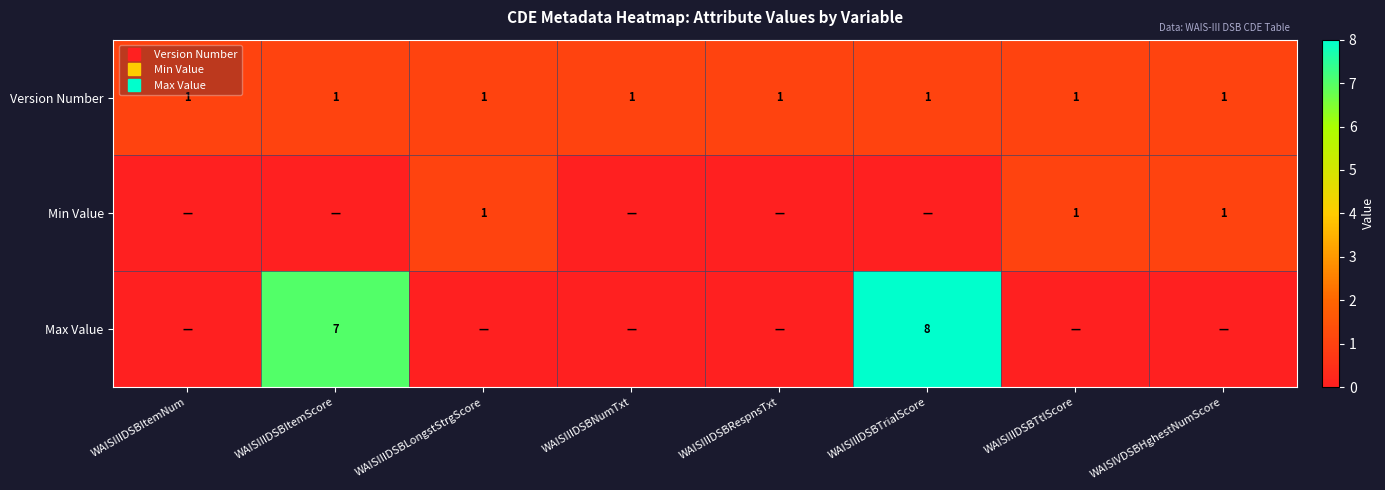

Is the value of Version Number at WAISIIIDSBTrialScore greater than the value of Min Value at WAISIIIDSBTrialScore?

Yes